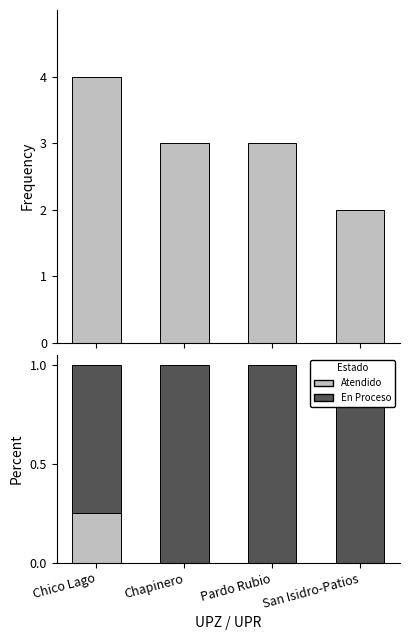

How many groups of bars are there?

4